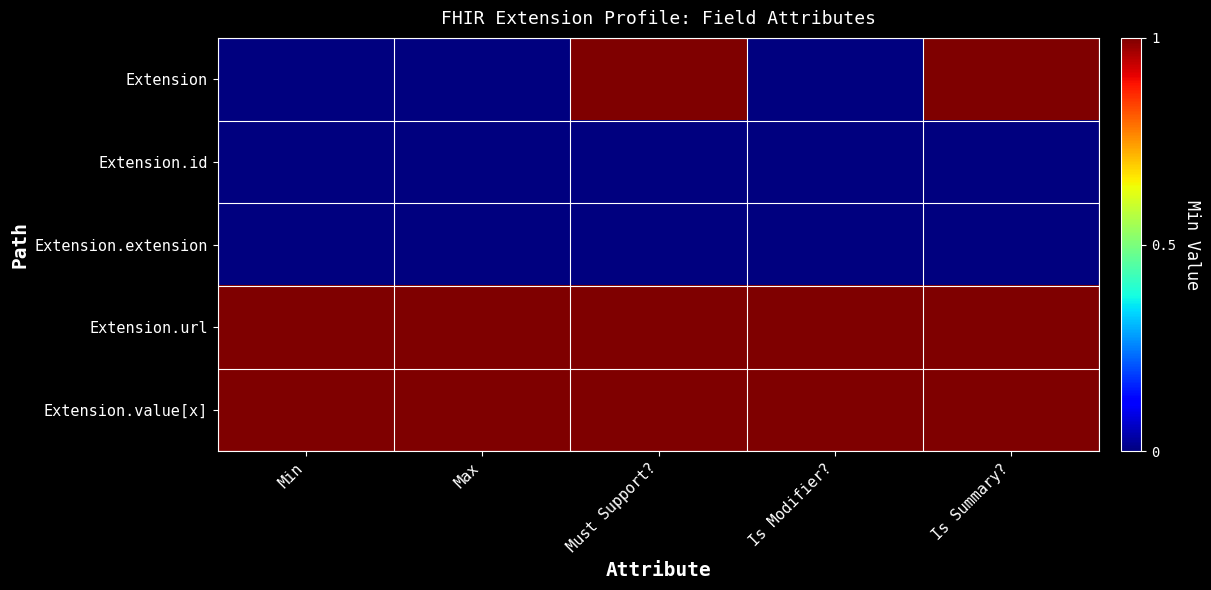

How many distinct data groups are displayed?

5